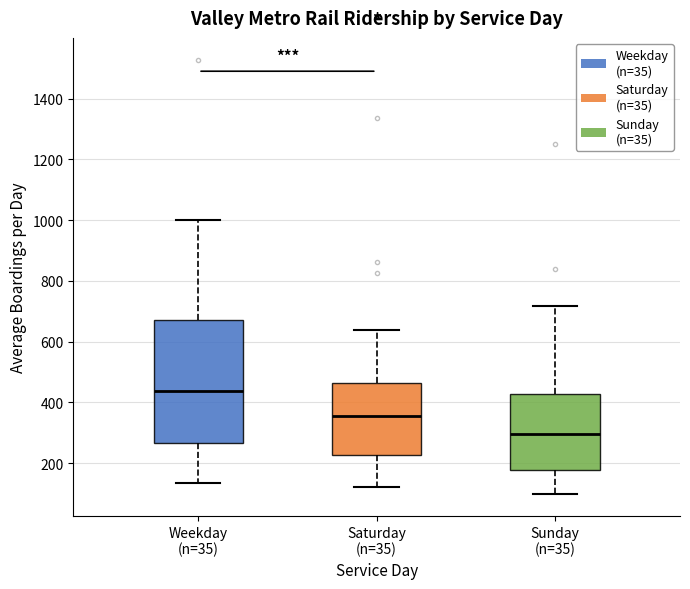

Which box's median line is the highest?

Weekday (n=35)